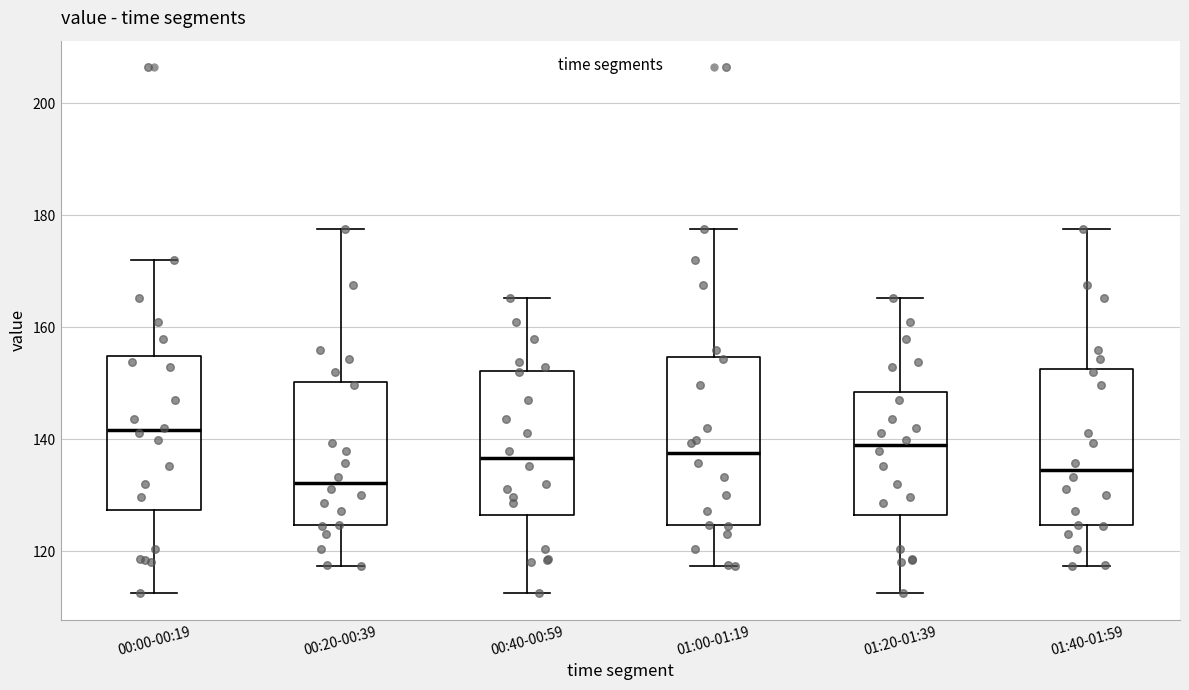

Reading left to right, read every box against the y-axis: the position of its median line, the range the box covers, and the ends of its whiskers. The values are not printed on the chart, so give them approximately, as read against the axis.

00:00-00:19: median 142, box 128 to 154, whiskers 112 to 172
00:20-00:39: median 132, box 124 to 150, whiskers 118 to 178
00:40-00:59: median 136, box 126 to 152, whiskers 112 to 166
01:00-01:19: median 138, box 124 to 154, whiskers 118 to 178
01:20-01:39: median 138, box 126 to 148, whiskers 112 to 166
01:40-01:59: median 134, box 124 to 152, whiskers 118 to 178